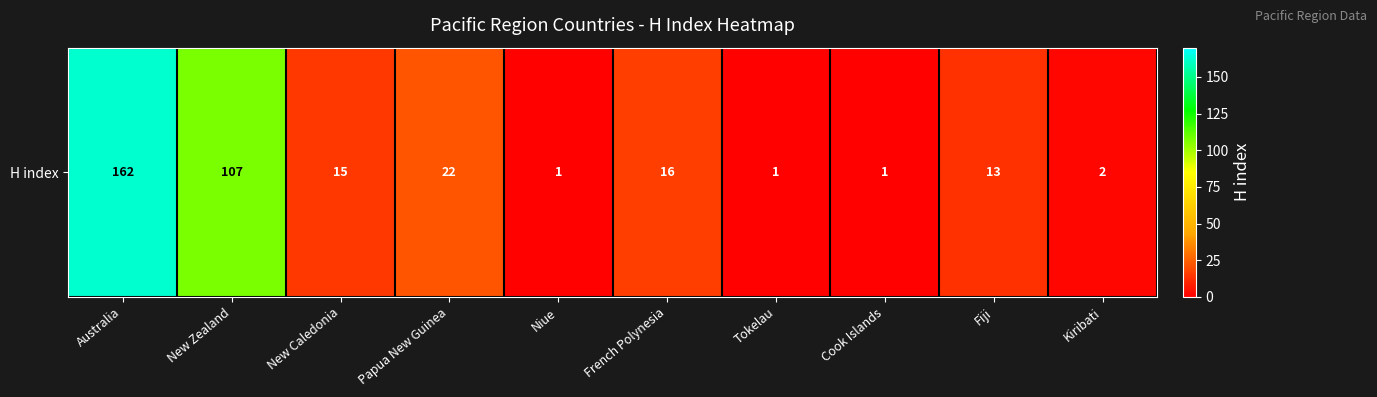

Which label corresponds to the smallest value in the chart?

Niue